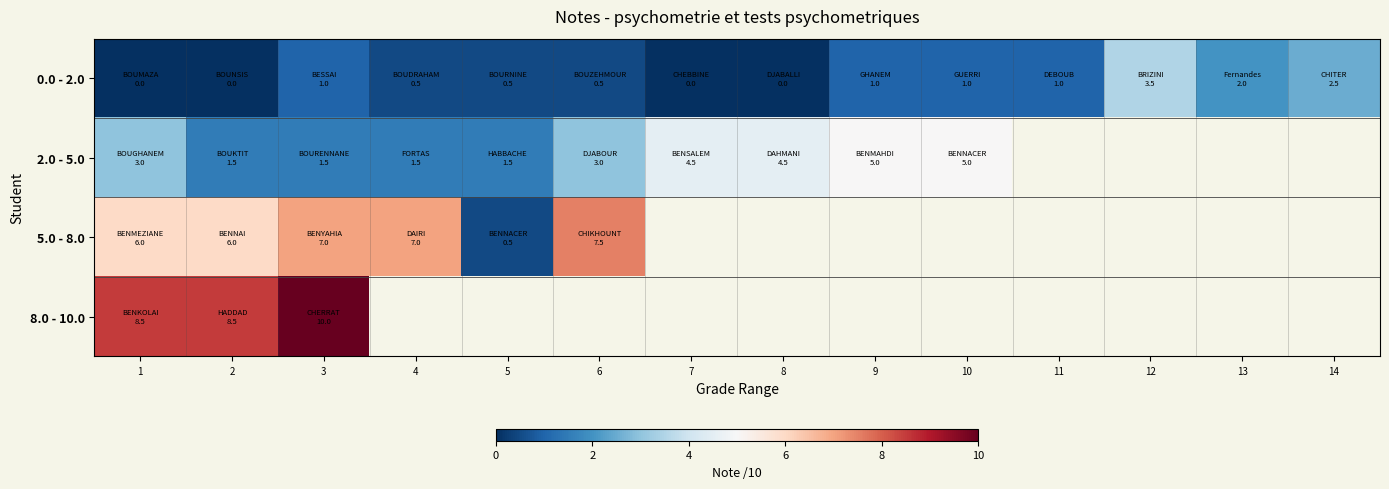

What value does the 0.0 - 2.0 series have at 6?

0.5